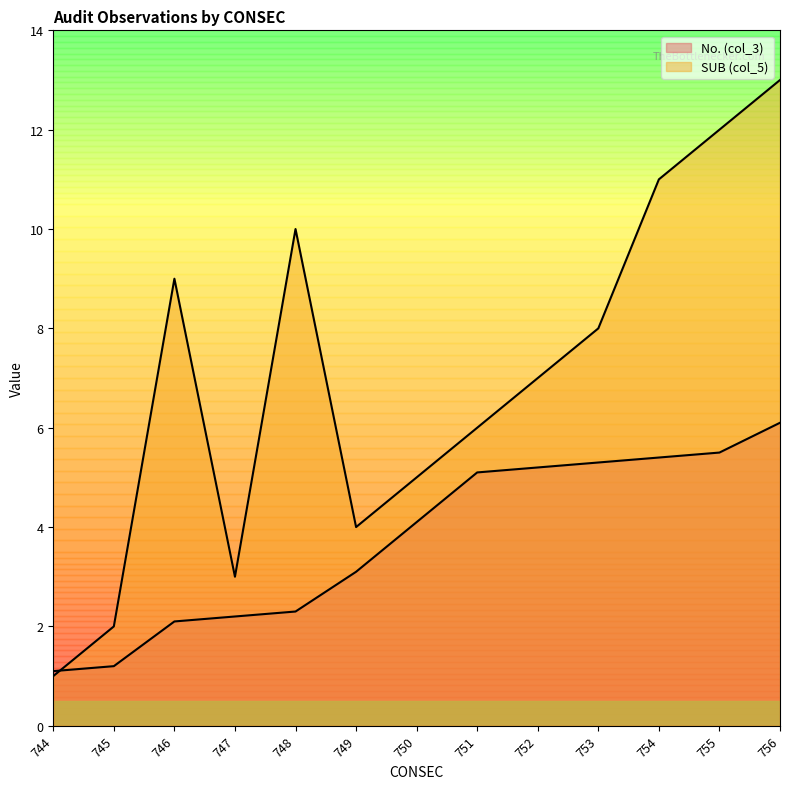

At which label does No. (col_3) reach its minimum?

744